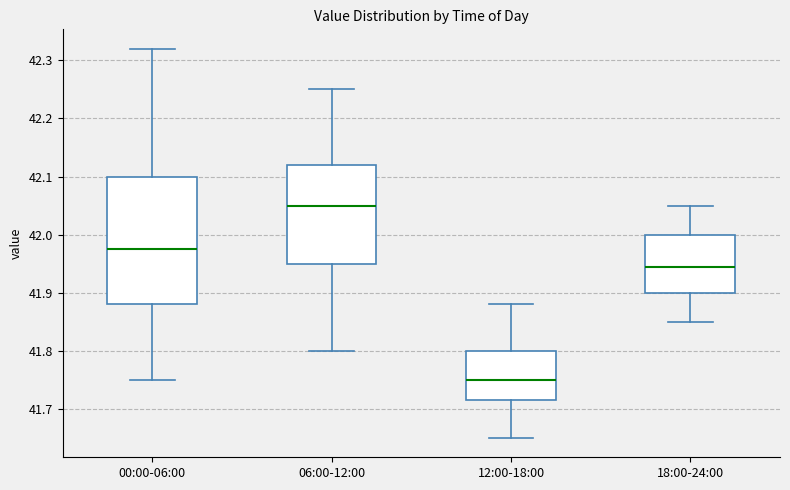

Reading left to right, transcribe this box plot: for each box, give where its median line is, the range the box spans, and where its two whiskers end, as read against the y-axis. The values are not printed on the chart, so give them approximately, as read against the axis.

00:00-06:00: median 41.98, box 41.88 to 42.10, whiskers 41.75 to 42.32
06:00-12:00: median 42.05, box 41.95 to 42.12, whiskers 41.80 to 42.25
12:00-18:00: median 41.75, box 41.72 to 41.80, whiskers 41.65 to 41.88
18:00-24:00: median 41.95, box 41.90 to 42.00, whiskers 41.85 to 42.05